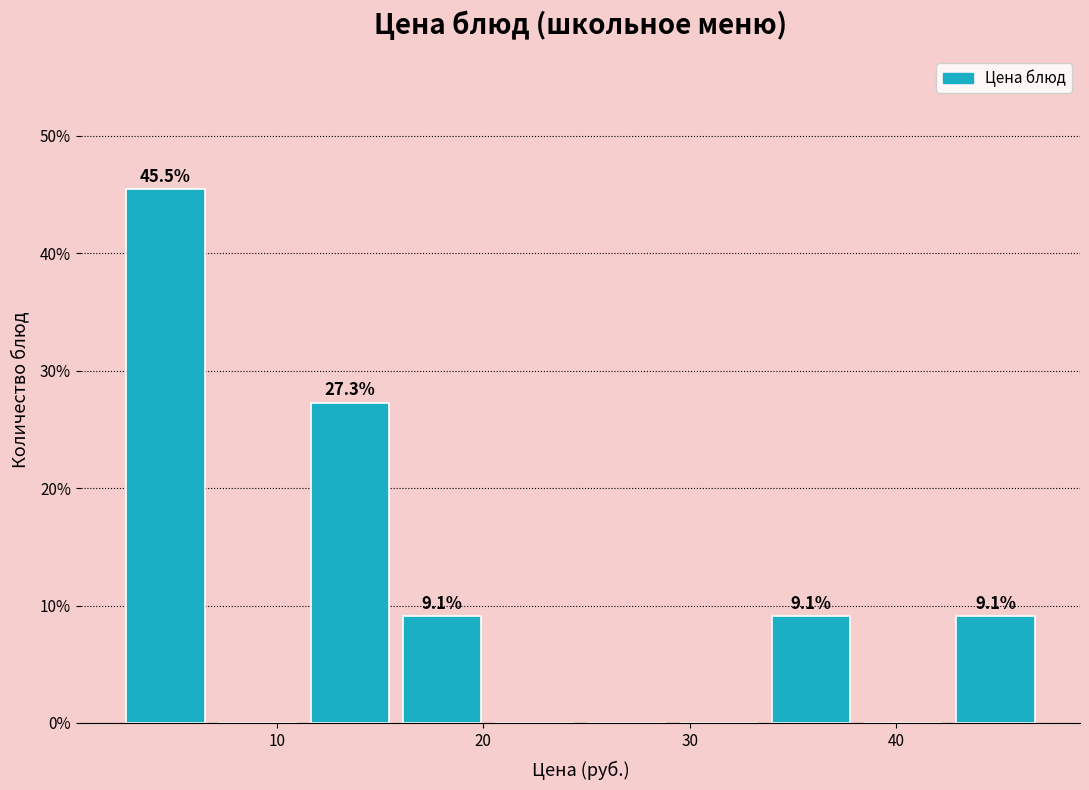

Over which range of the x-axis is the bar tallest?

2 to 7